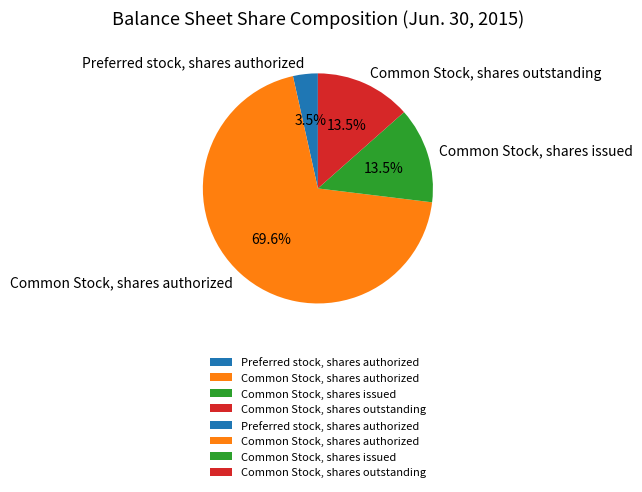

The Common Stock, shares issued slice represents 8% of the pie. True or false?

False